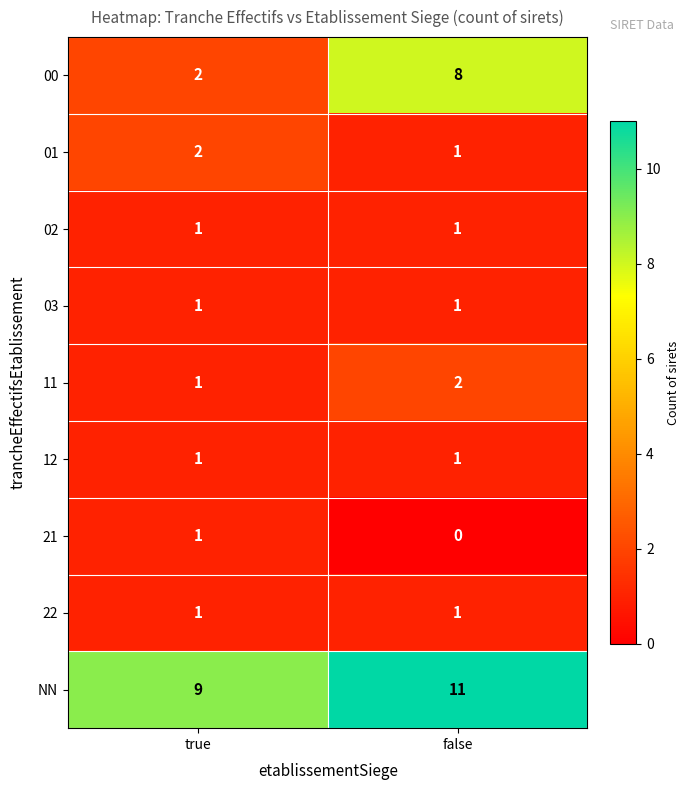

What value does the 00 series have at false?

8